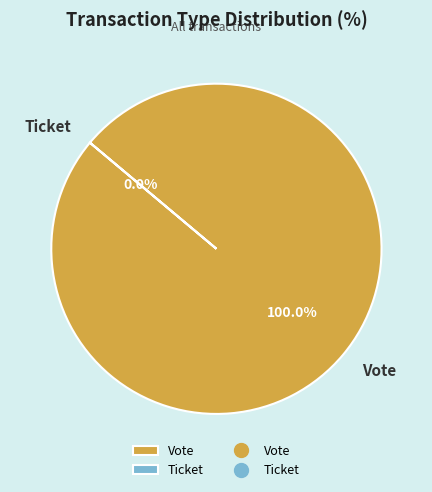

Between Vote and Ticket, which is larger?

Vote